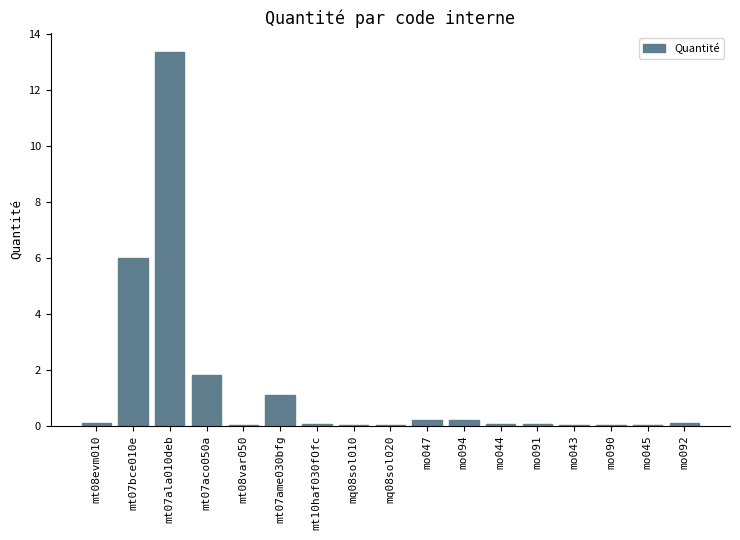

Which label corresponds to the largest value in the chart?

mt07ala010deb